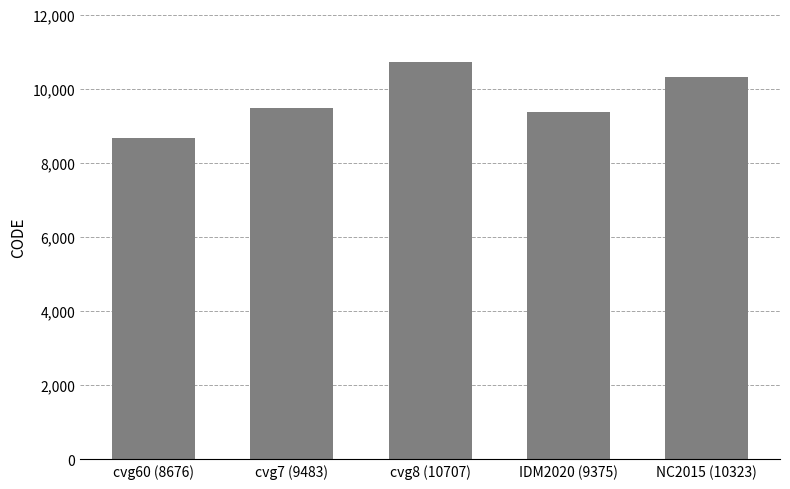

What is the change in value from cvg7 (9483) to IDM2020 (9375)?

-108